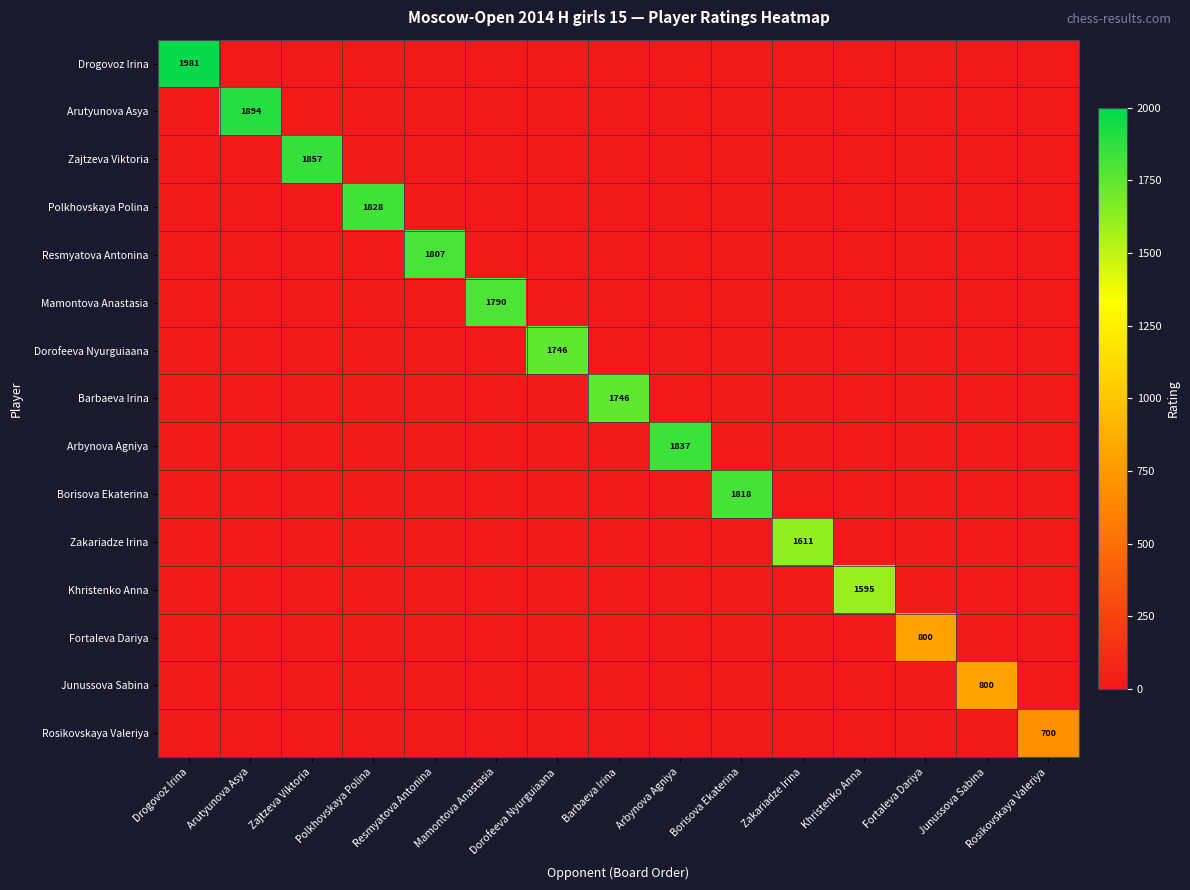

Is it true that Arutyunova Asya equals 1894 at Arutyunova Asya?

True